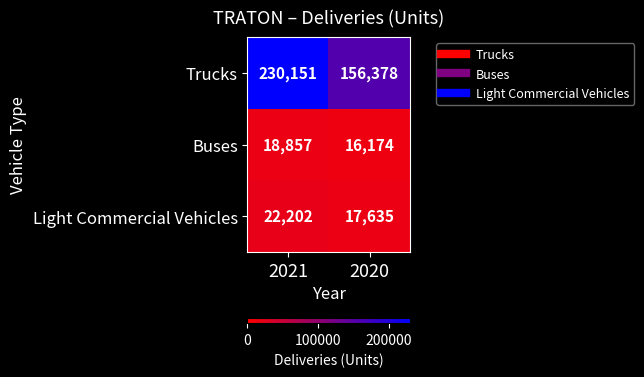

Is it true that Trucks equals 156378 at 2020?

True